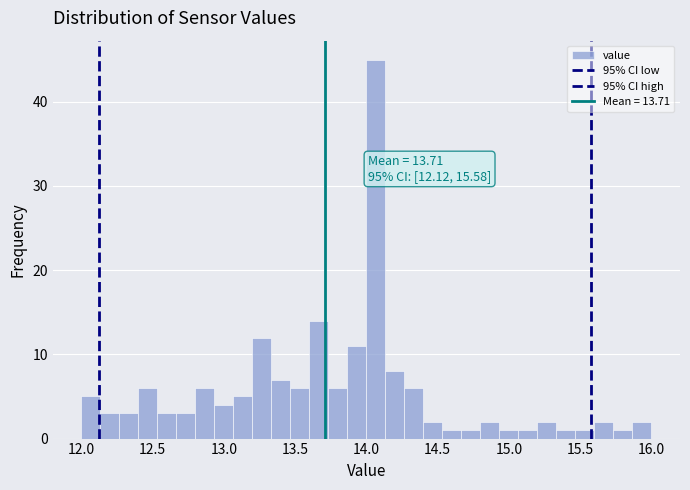

Read against the x-axis, roughly where is the centre of the tallest bar?

14.05